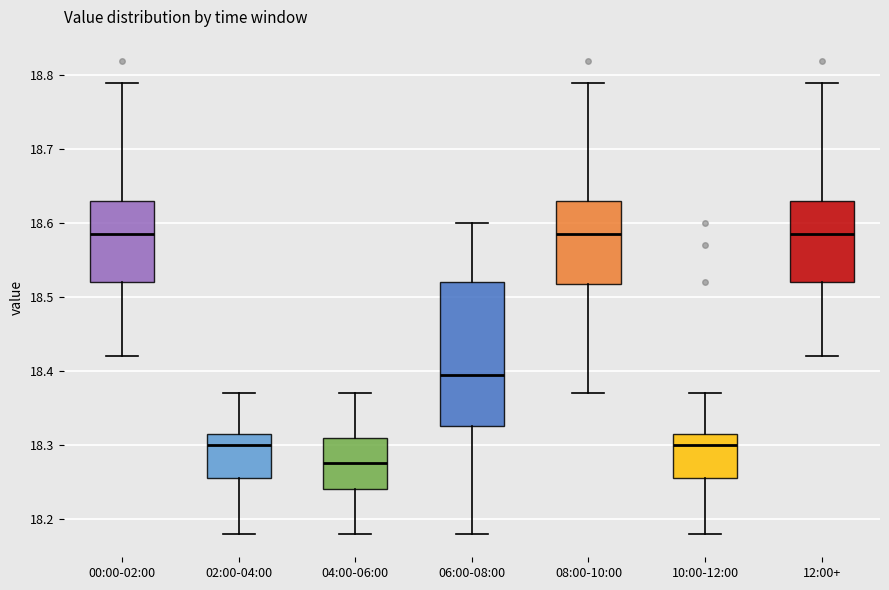

Reading left to right, read every box against the y-axis: the position of its median line, the range the box covers, and the ends of its whiskers. The values are not printed on the chart, so give them approximately, as read against the axis.

00:00-02:00: median 18.59, box 18.52 to 18.63, whiskers 18.42 to 18.79
02:00-04:00: median 18.30, box 18.26 to 18.32, whiskers 18.18 to 18.37
04:00-06:00: median 18.28, box 18.24 to 18.31, whiskers 18.18 to 18.37
06:00-08:00: median 18.40, box 18.33 to 18.52, whiskers 18.18 to 18.60
08:00-10:00: median 18.59, box 18.52 to 18.63, whiskers 18.37 to 18.79
10:00-12:00: median 18.30, box 18.26 to 18.32, whiskers 18.18 to 18.37
12:00+: median 18.59, box 18.52 to 18.63, whiskers 18.42 to 18.79